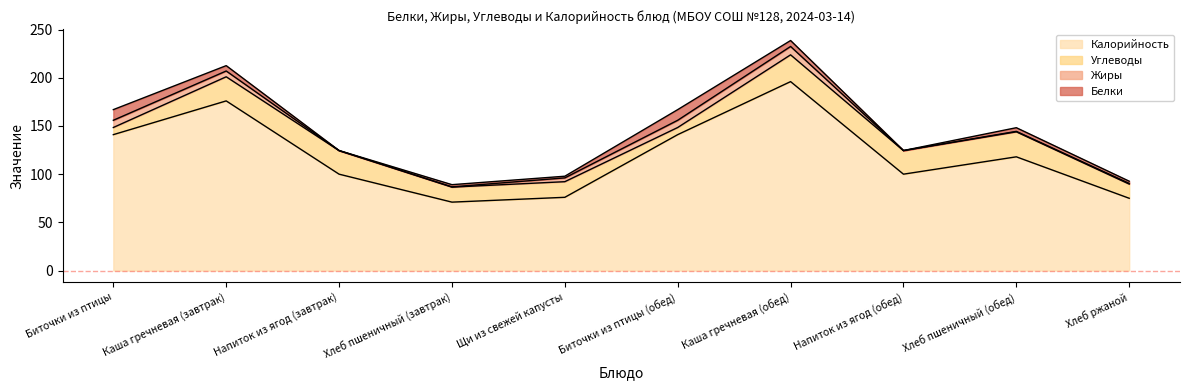

List the labels in order of Белки value, smallest first.

Напиток из ягод (завтрак), Напиток из ягод (обед), Щи из свежей капусты, Хлеб ржаной, Хлеб пшеничный (завтрак), Хлеб пшеничный (обед), Каша гречневая (завтрак), Каша гречневая (обед), Биточки из птицы, Биточки из птицы (обед)